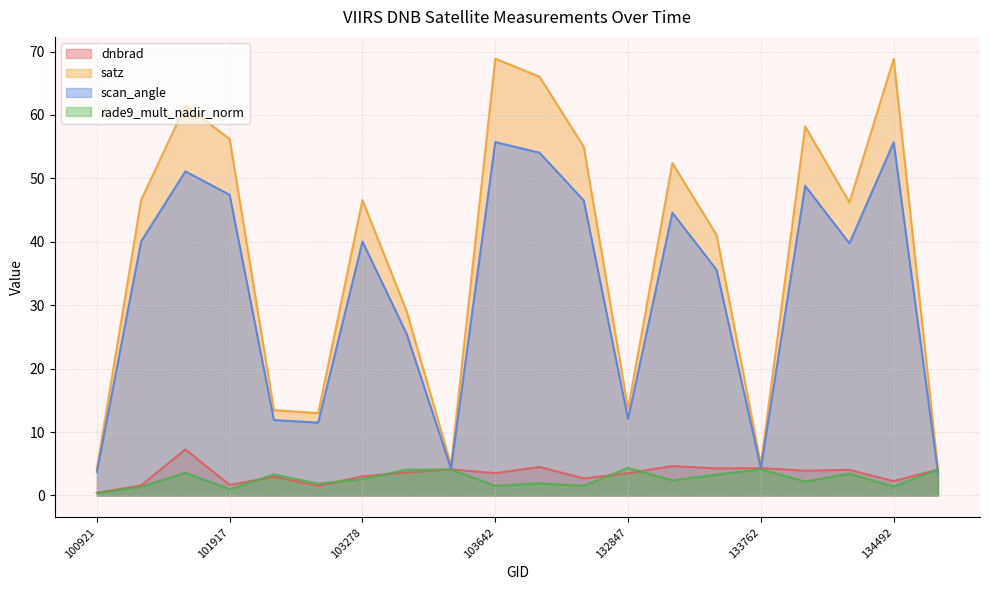

Does the chart have visible grid lines?

Yes